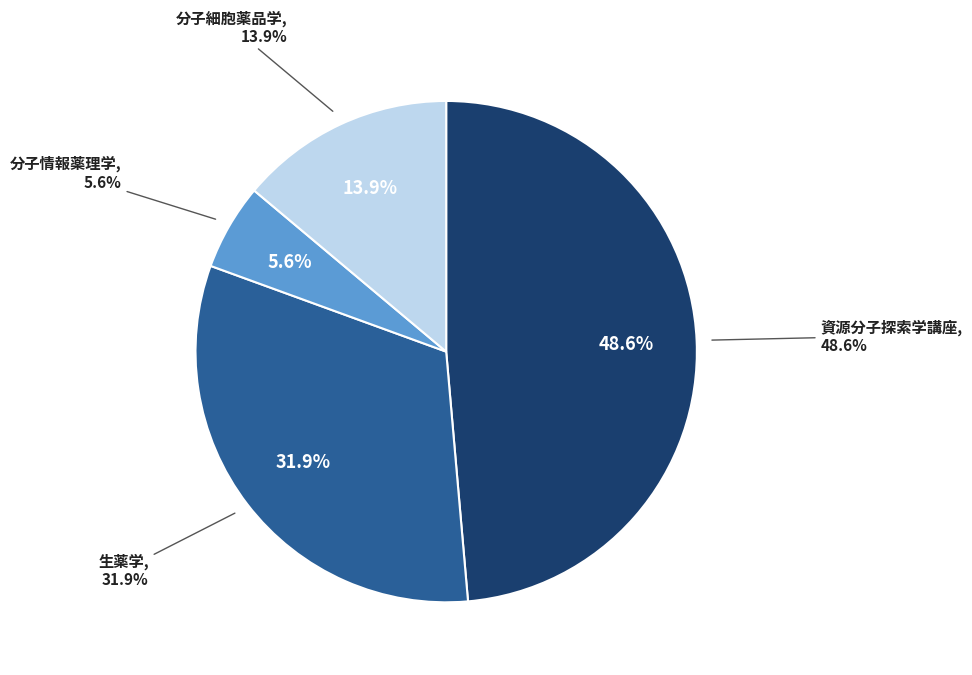

What percentage is the 分子情報薬理学 slice, to the nearest percent?

6%